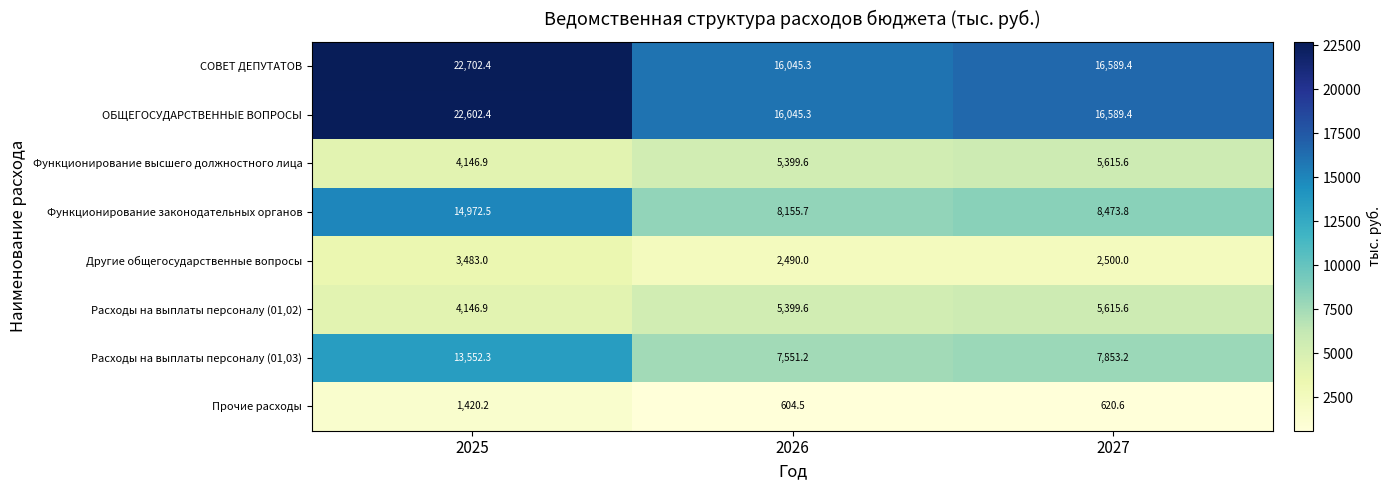

What is the minimum value shown in the chart?

604.5